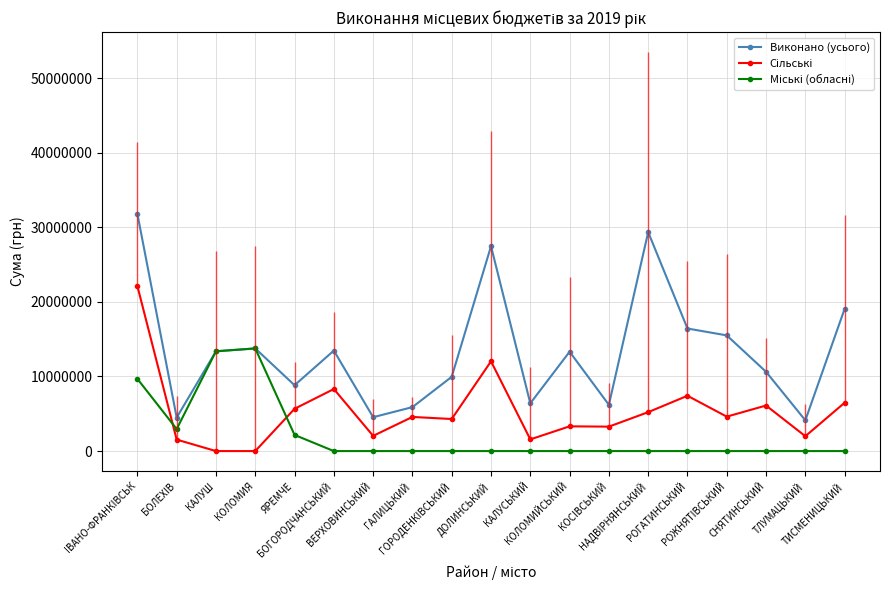

Which series changed the most between ВЕРХОВИНСЬКИЙ and ГОРОДЕНКIВСЬКИЙ?

Виконано (усього)